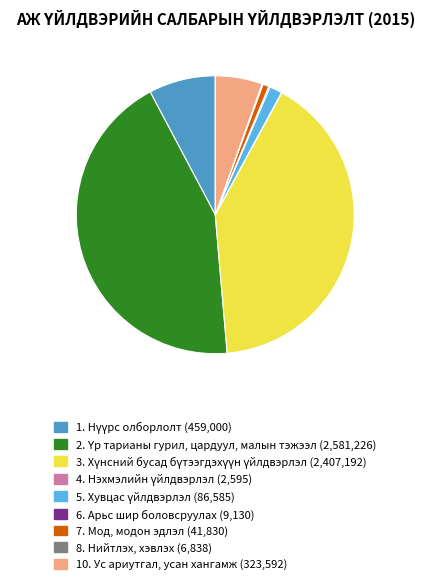

Is there a majority slice in this chart?

No